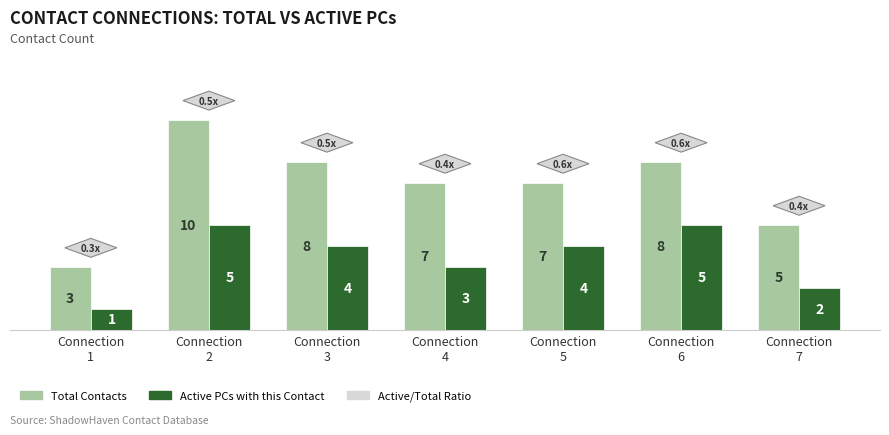

Reading left to right, transcribe all the data shown in this chart.

Total Contacts: 3	10	8	7	7	8	5
Active PCs with this Contact: 1	5	4	3	4	5	2